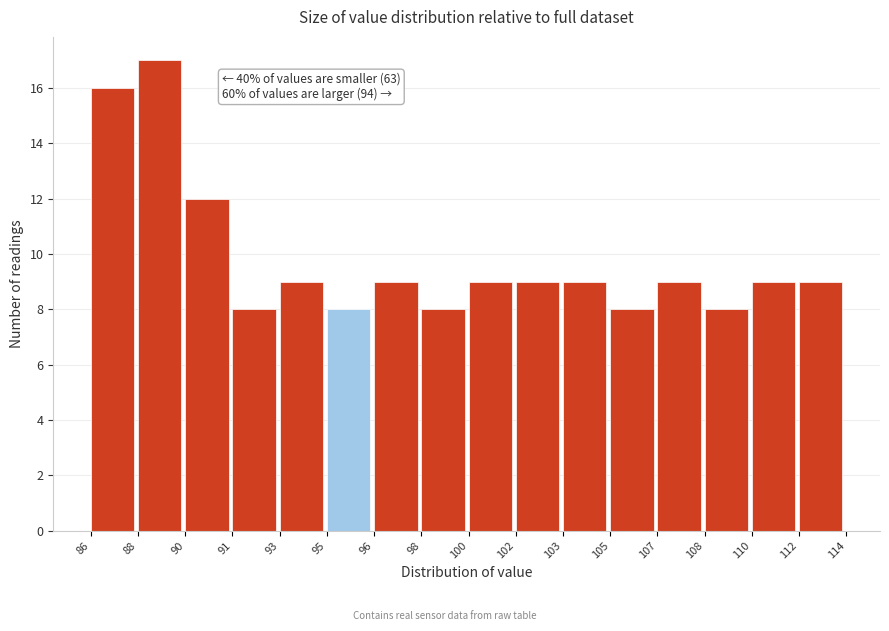

Reading left to right, what are all the values shown in this chart?

16	17	12	8	9	8	9	8	9	9	9	8	9	8	9	9